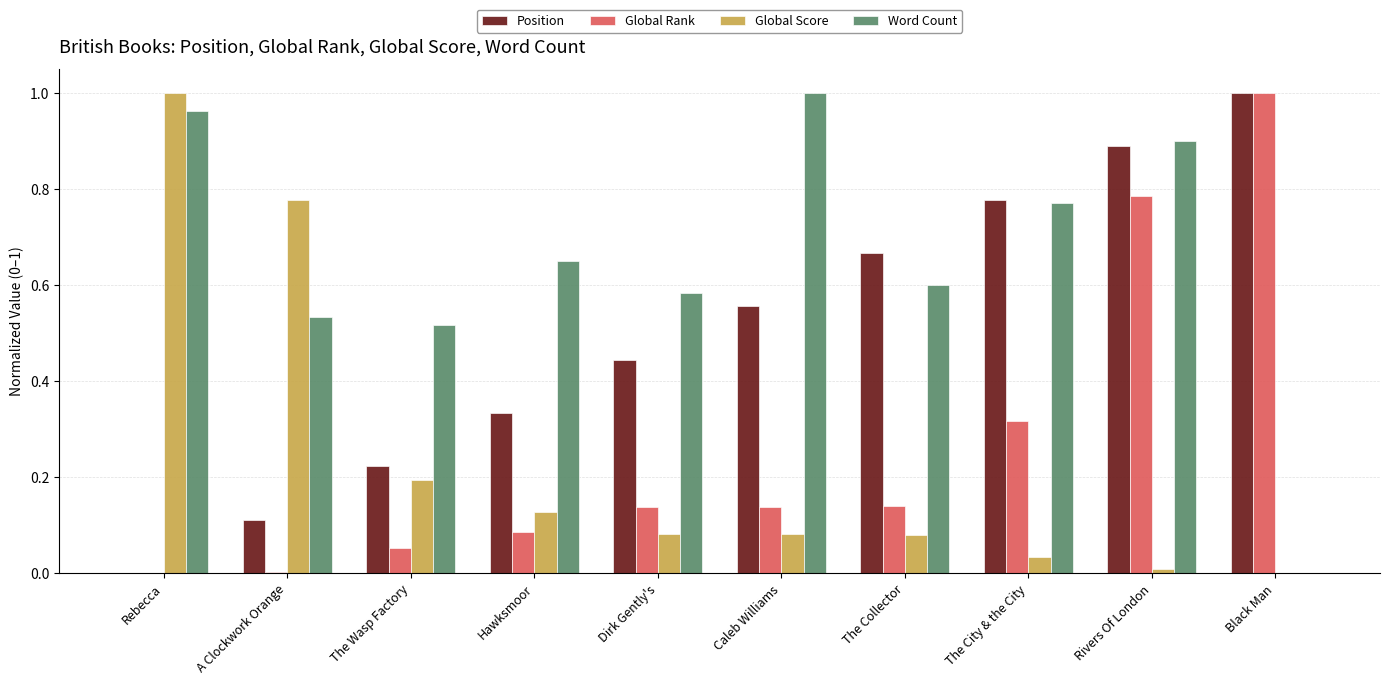

How many groups of bars are there?

10